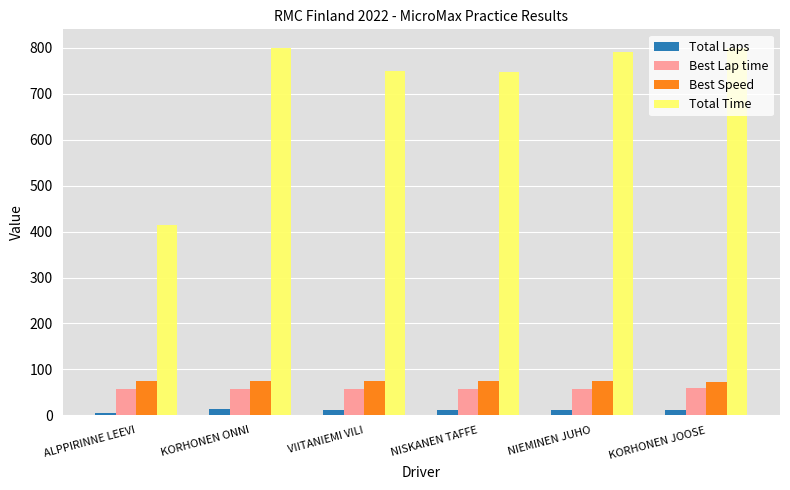

What is the greatest value displayed?

800.0